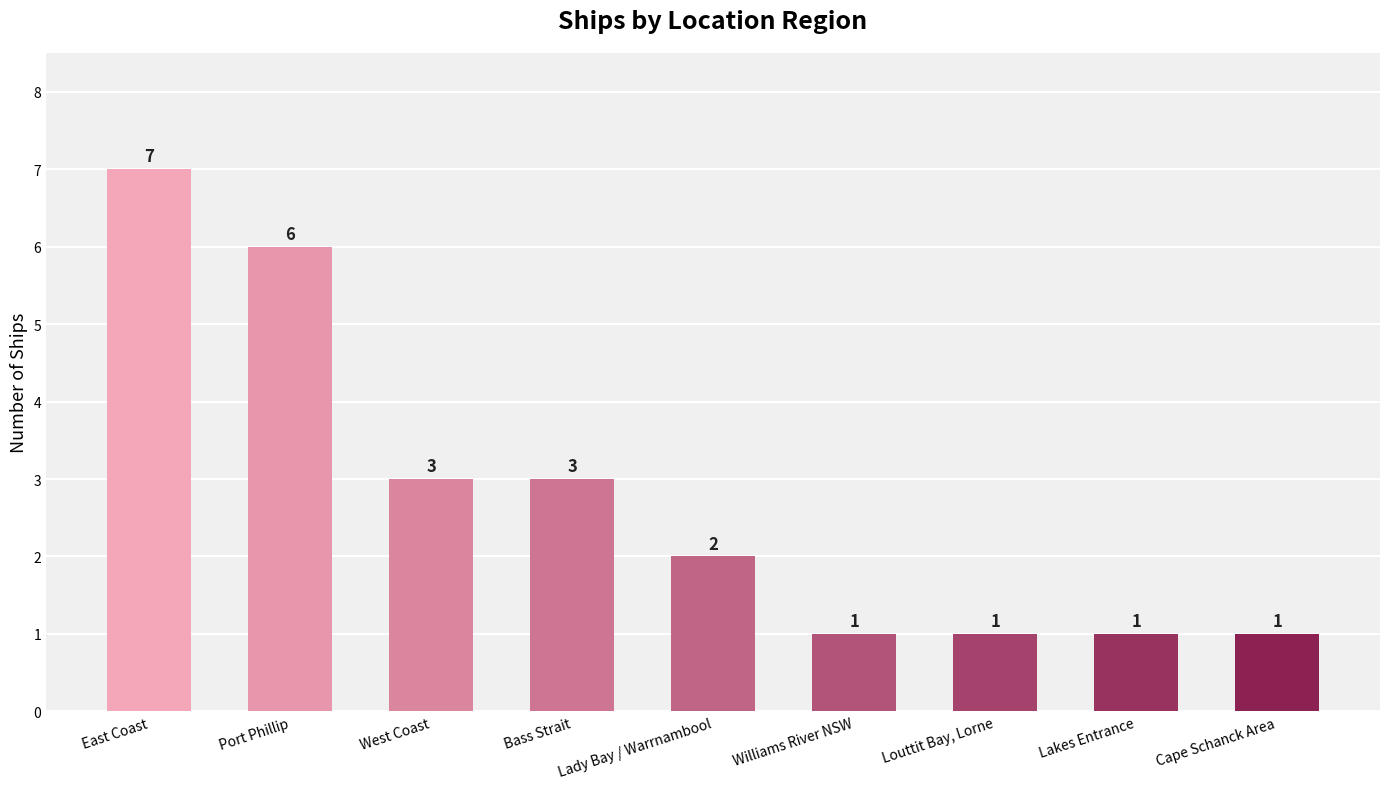

The value at Port Phillip is 9. True or false?

False